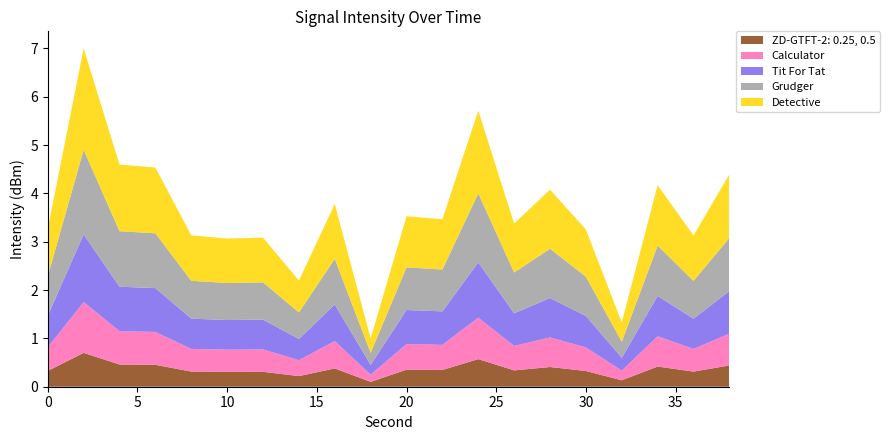

What is the total value across all series at 30?

3.3